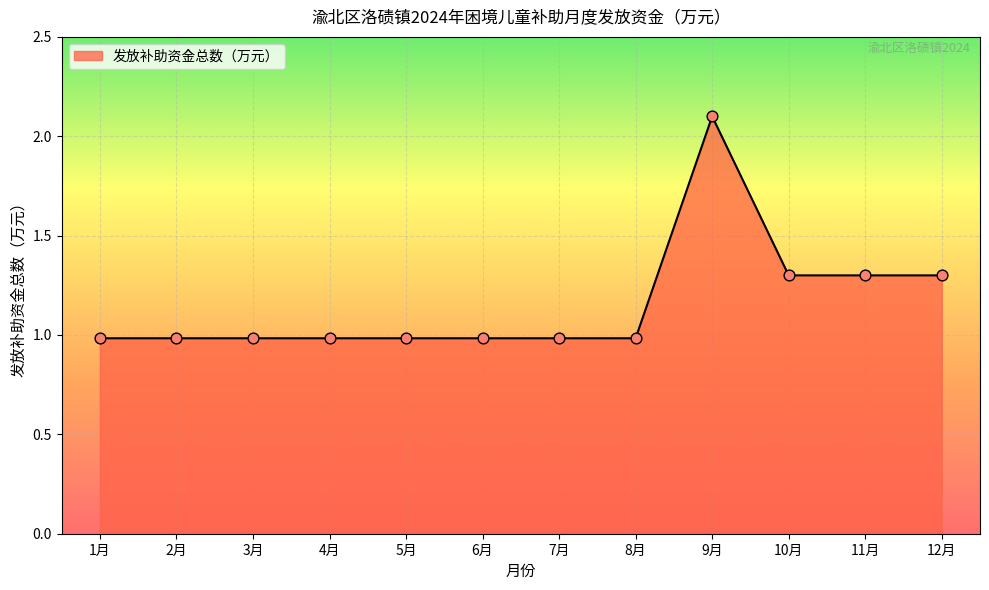

Approximately how many times larger is the value at 1月 compared to 11月?

0.8